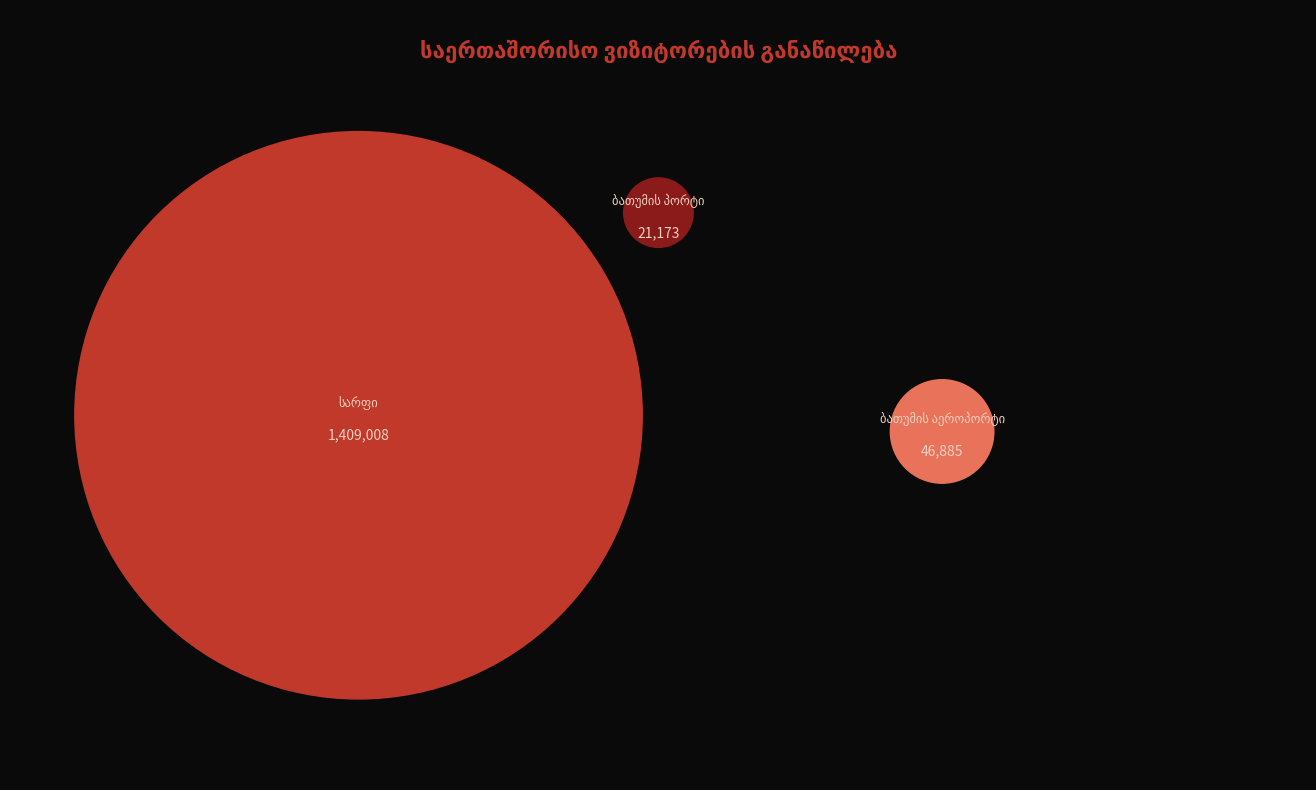

Approximately how many times larger is the value at ბათუმის აეროპორტი compared to ბათუმის პორტი?

2.2